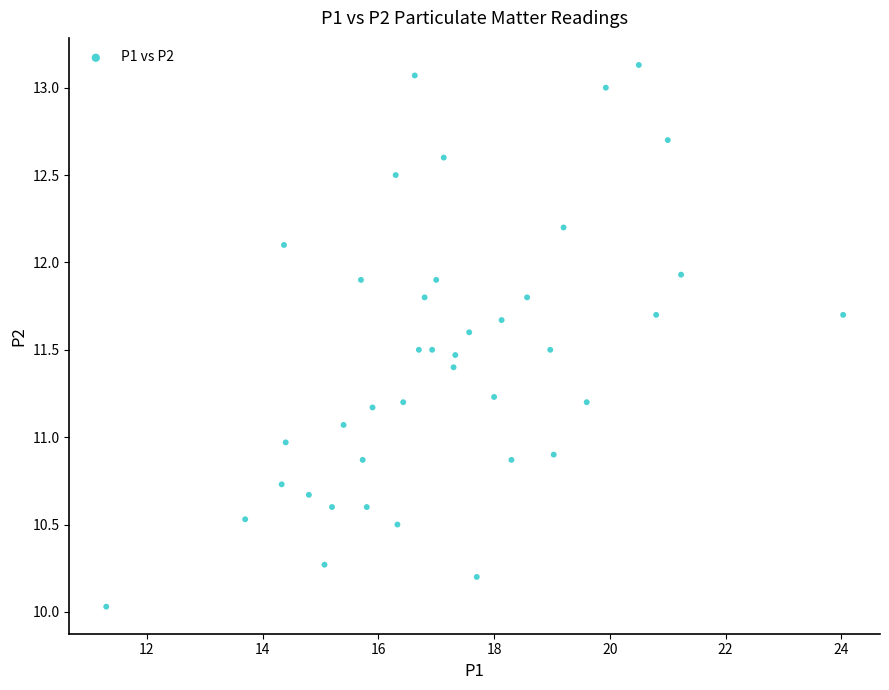

What is the range of X values (max minus min)?

12.7